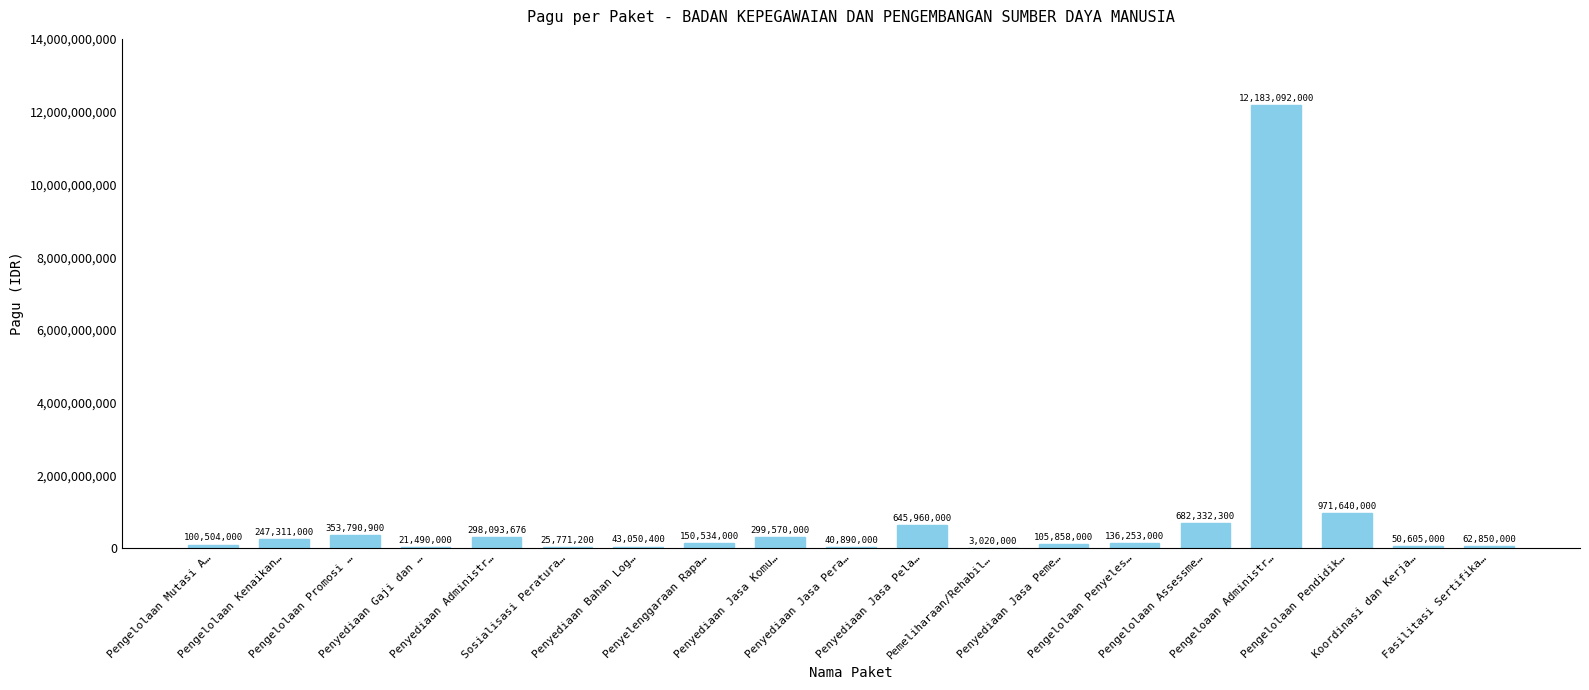

Which has a higher value, Penyediaan Jasa Pera… or Pengelolaan Assessme…?

Pengelolaan Assessme…